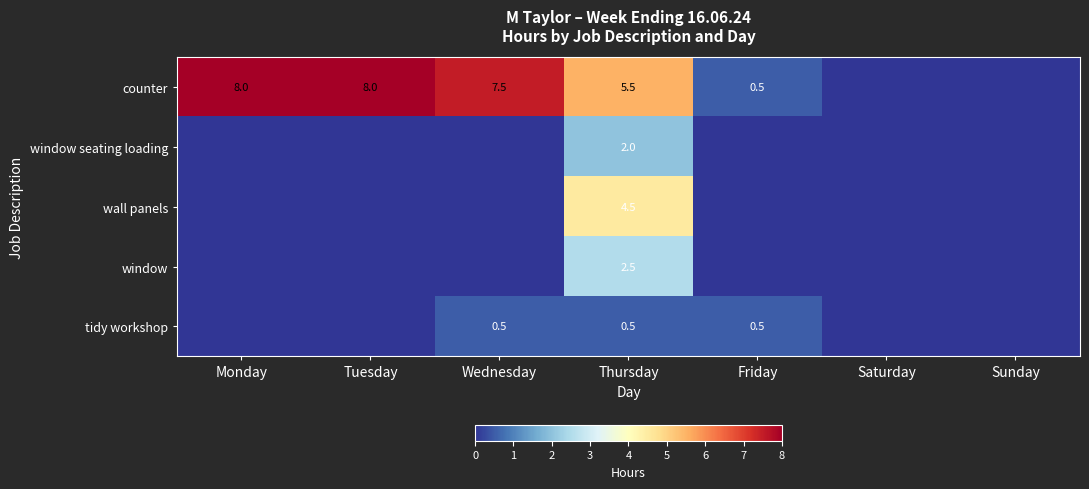

The value of counter at Wednesday is 10.7. True or false?

False